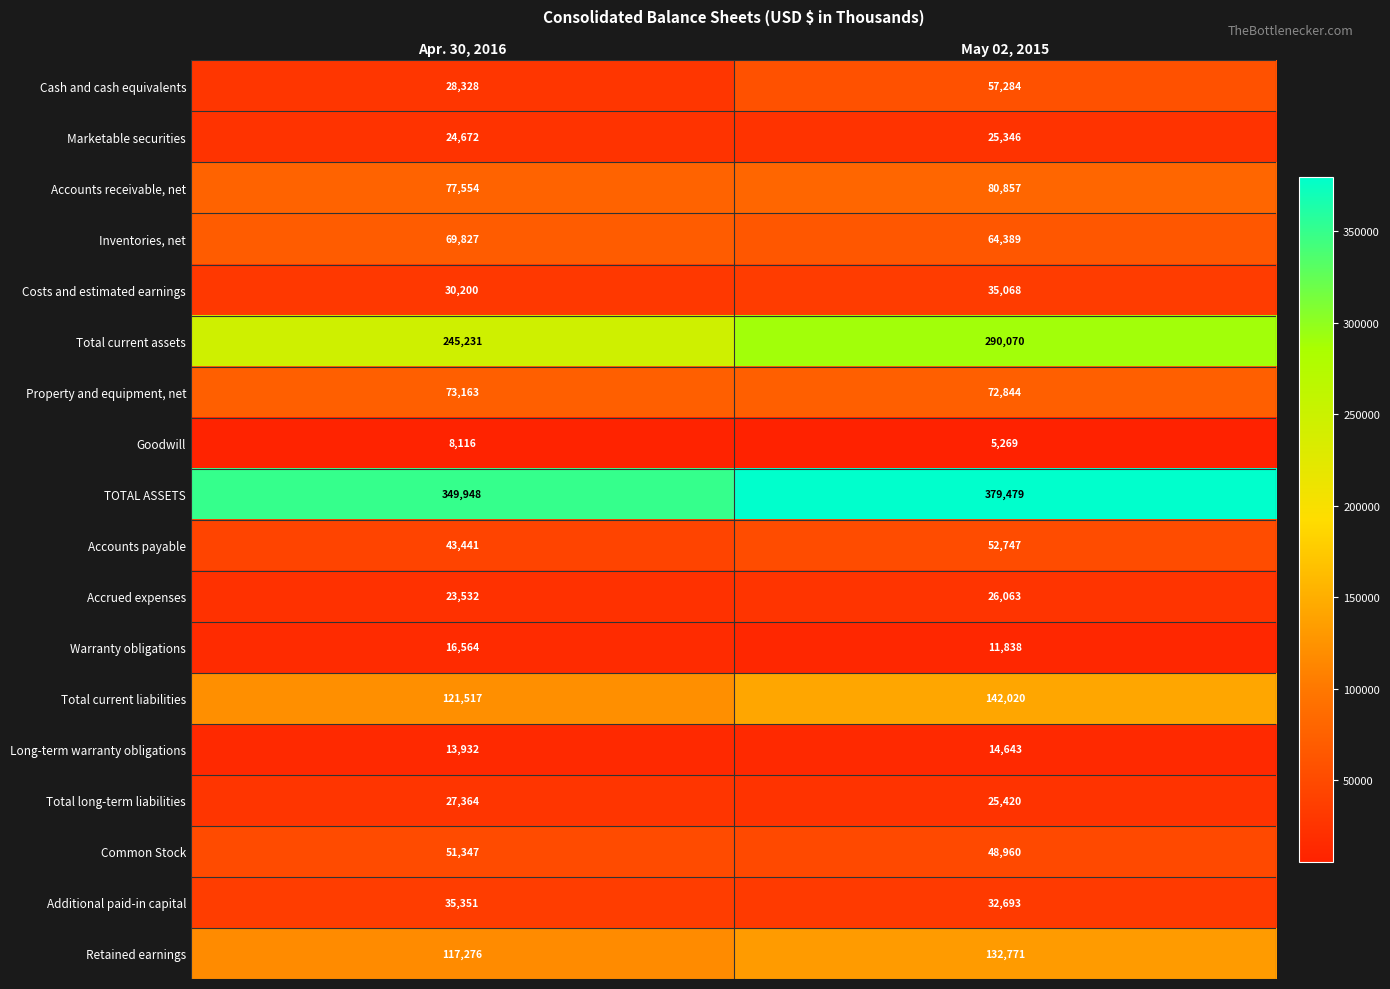

What is the difference between the Long-term warranty obligations values at May 02, 2015 and Apr. 30, 2016?

711